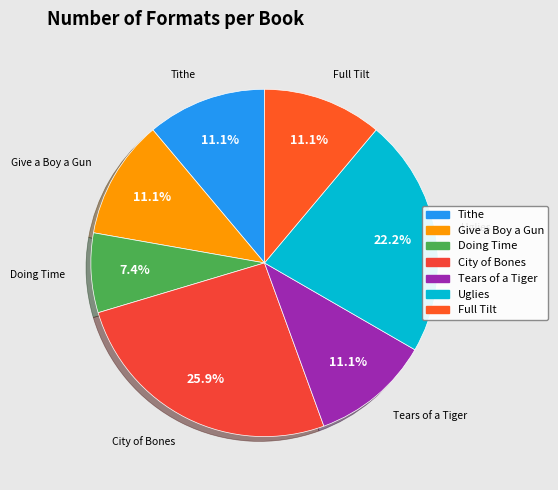

Is there any slice that represents more than half of the pie?

No